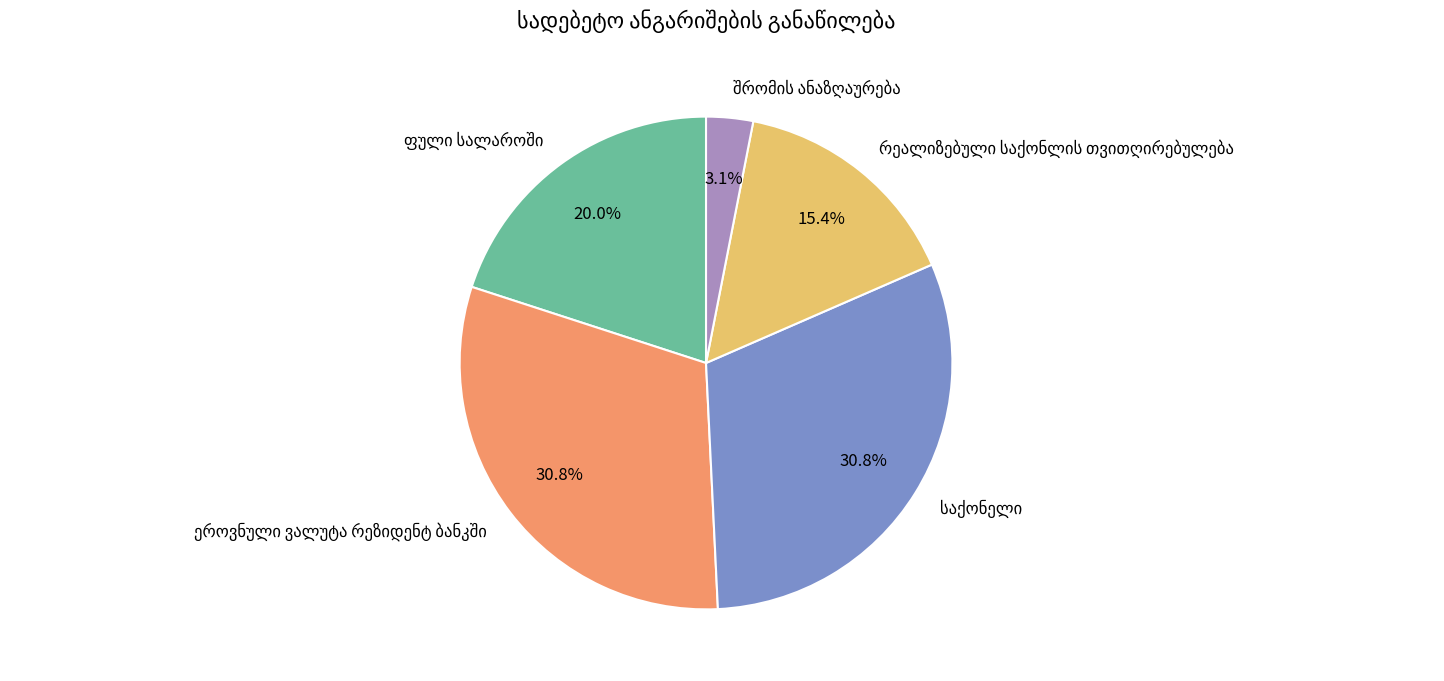

Is there any slice that represents more than half of the pie?

No